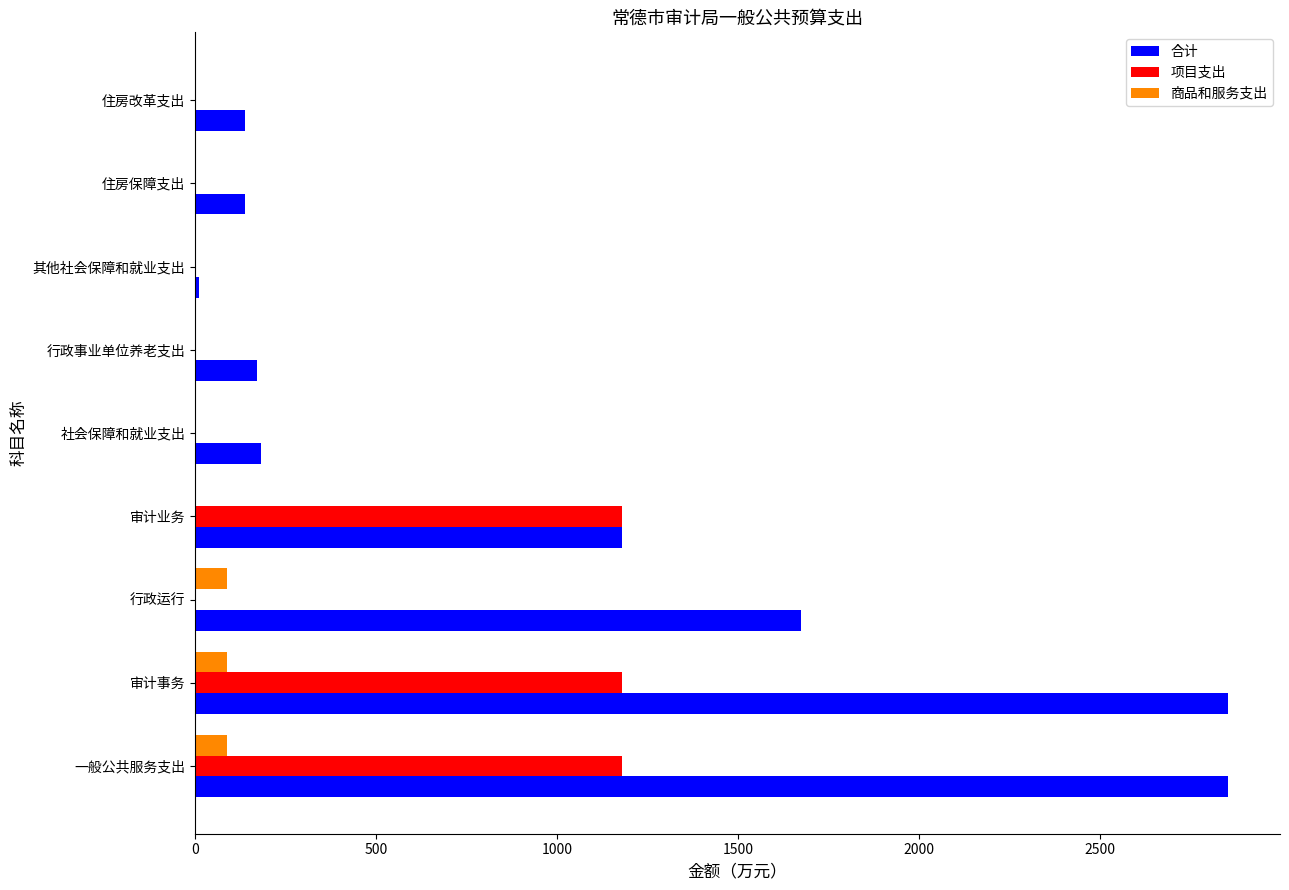

What is the approximate value of 项目支出 at 审计业务?

1180.0